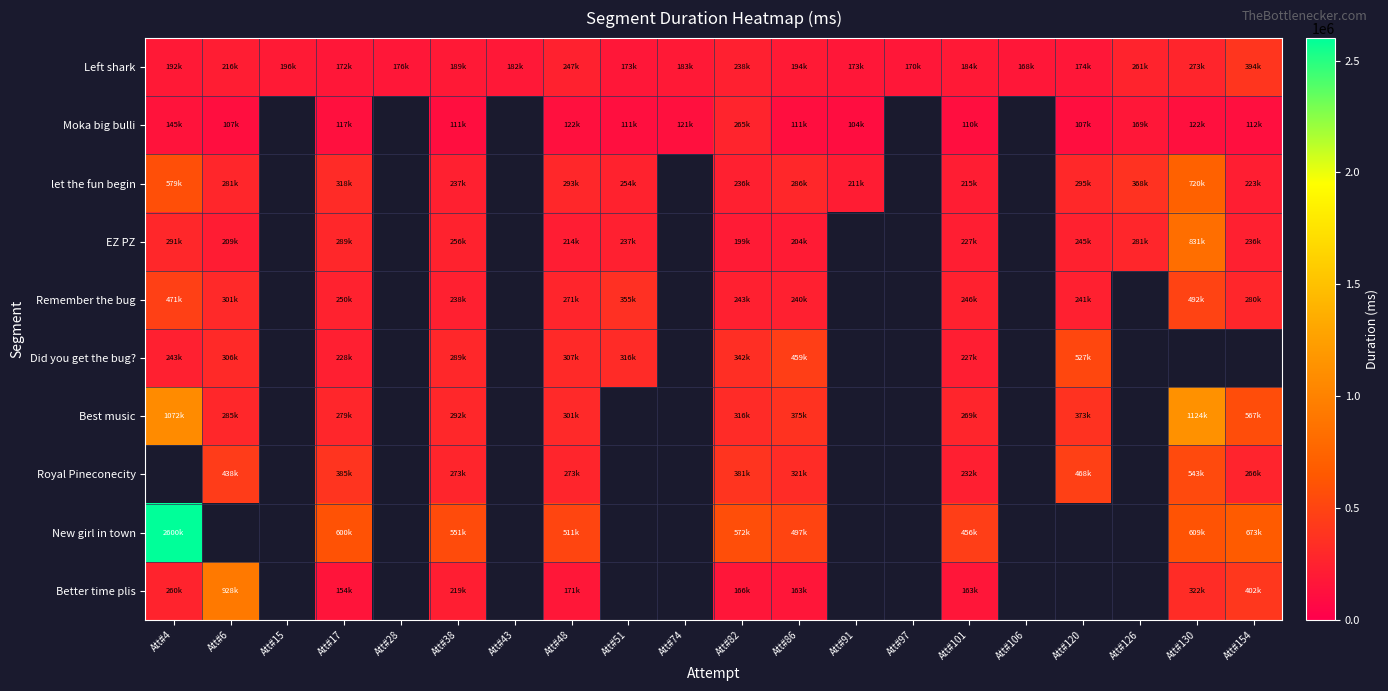

Rank the series by their maximum value, from lowest to highest.

Moka big bulli, Left shark, Remember the bug, Did you get the bug?, let the fun begin, EZ PZ, Best music, Royal Pineconecity, Better time plis, New girl in town